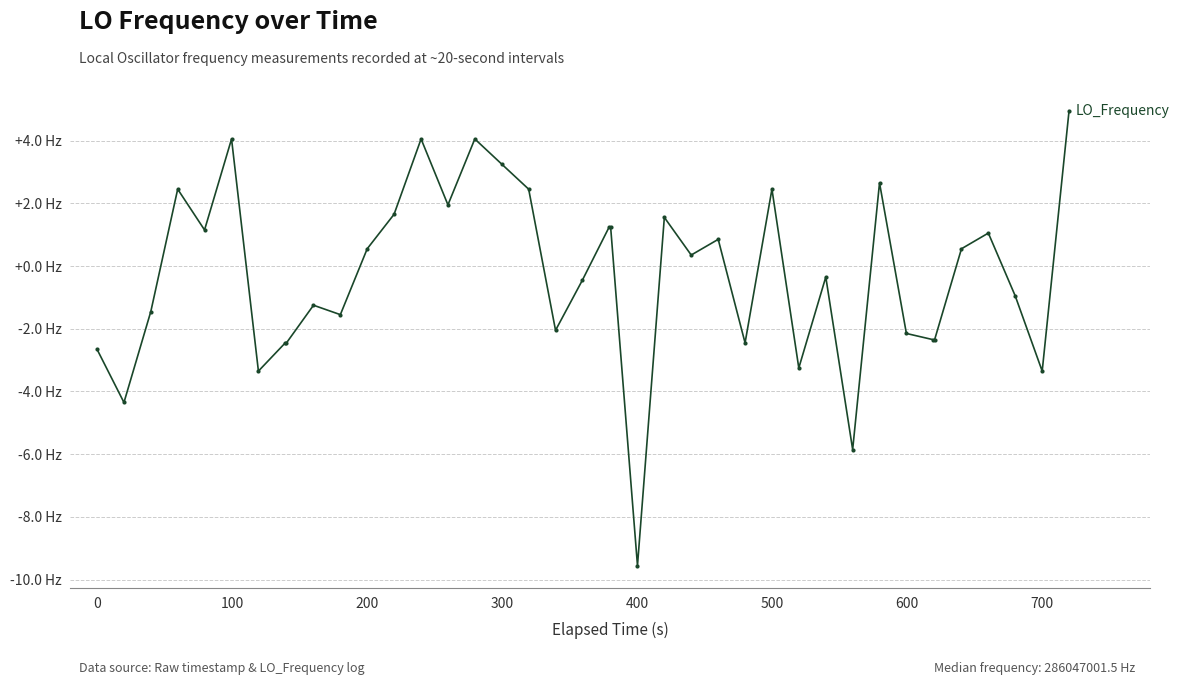

Does the chart have visible grid lines?

Yes